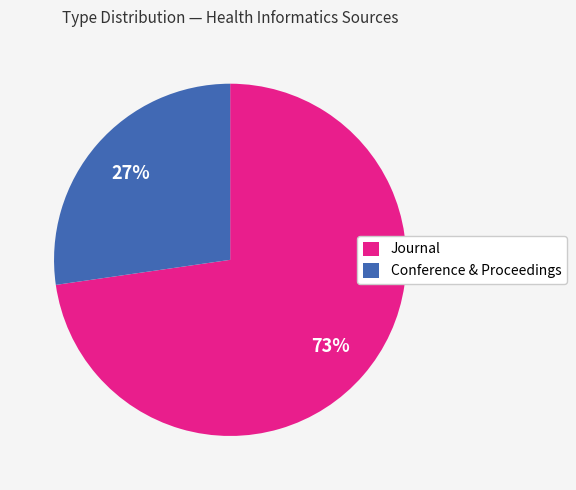

To the nearest percent, what portion does Journal represent?

73%